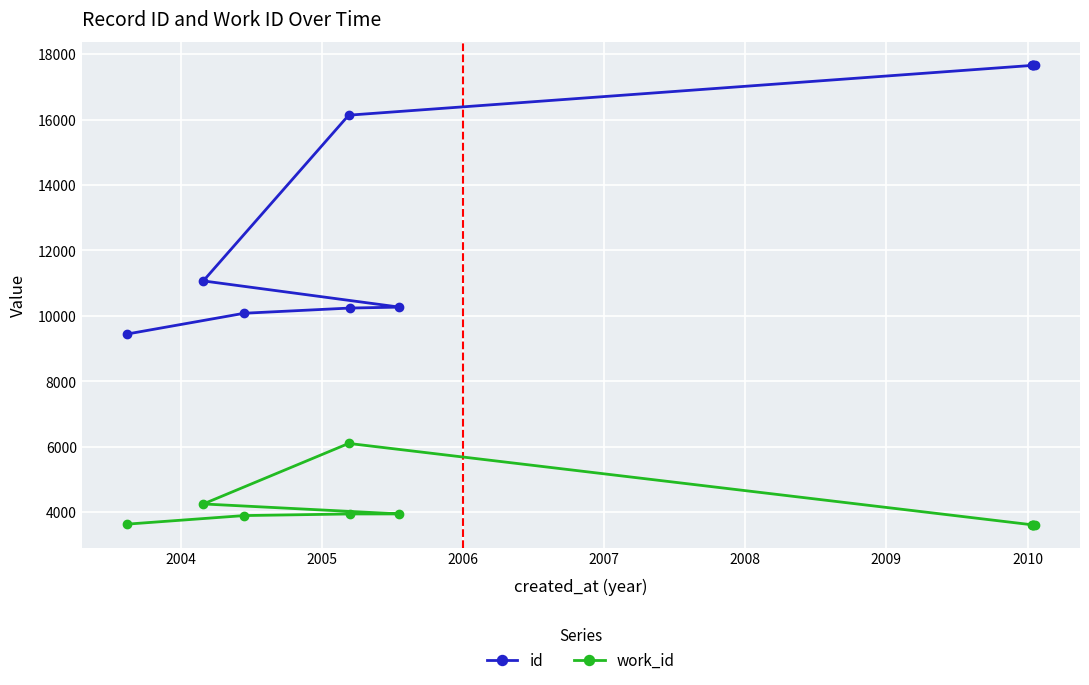

What is the average value of the work_id series?

4025